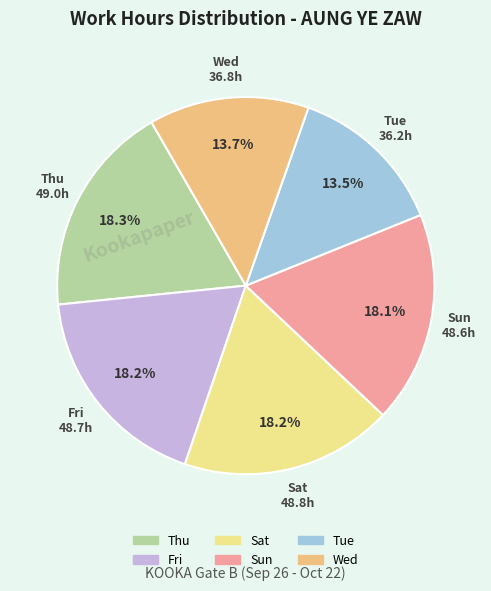

Count the number of slices in the pie.

6